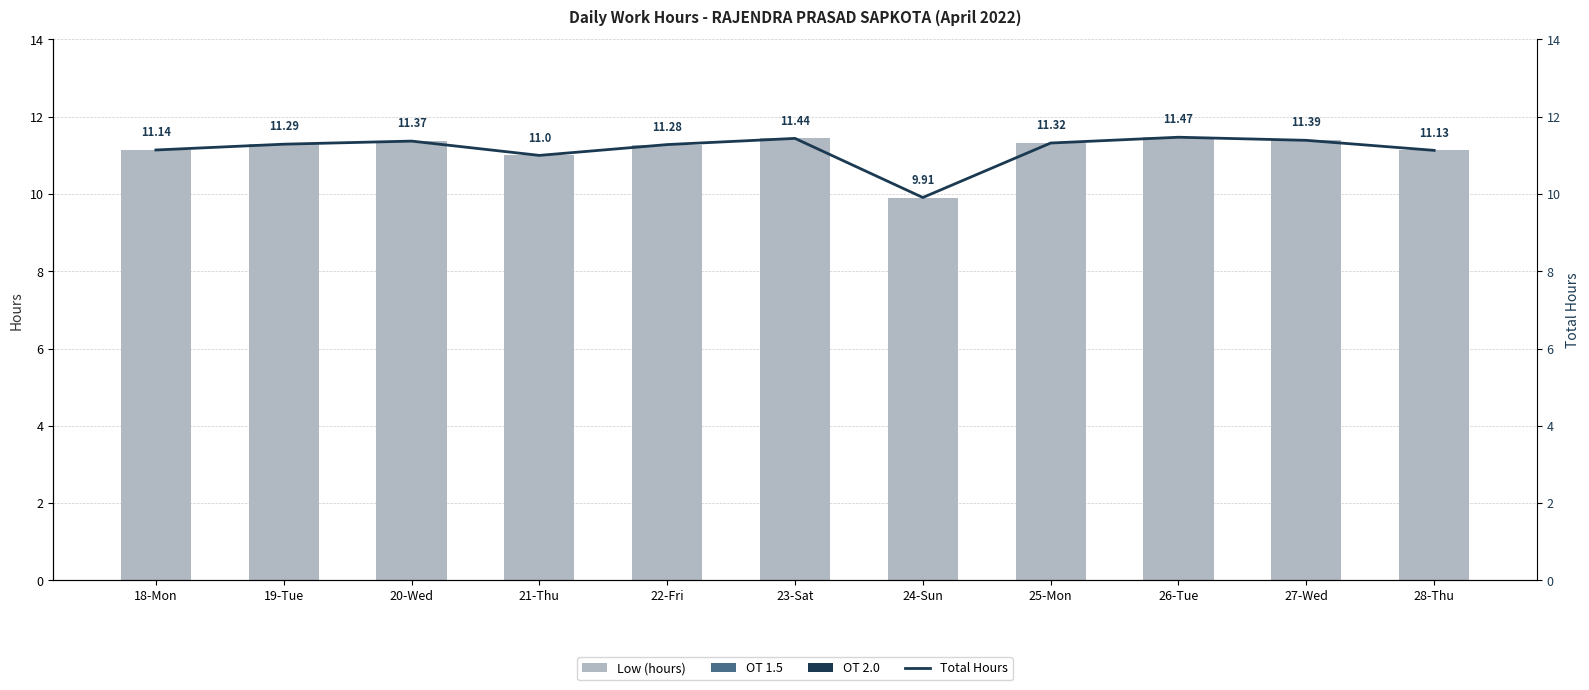

True or false: Low (hours) has a value of 3.9 at 19-Tue.

False